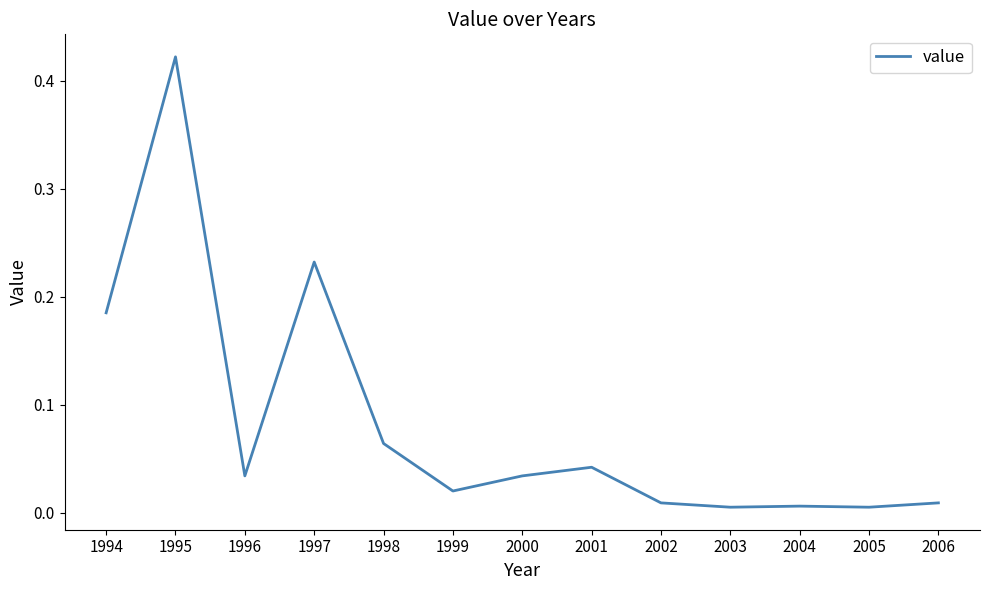

Is it true that the value at 2000 is 0.1?

False